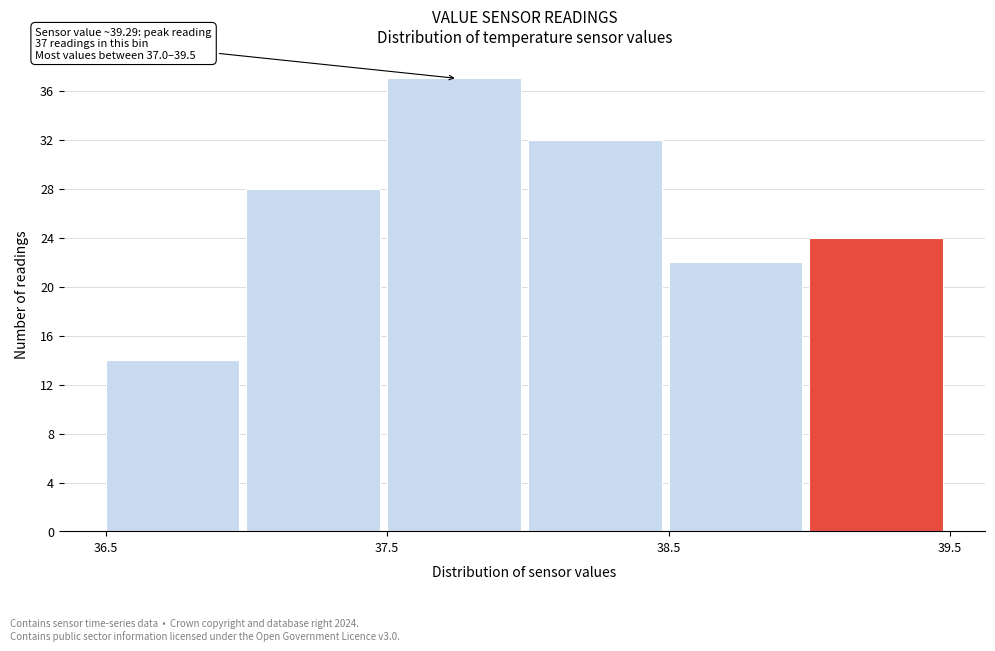

Over which range of the x-axis is the bar tallest?

37.5 to 38.0